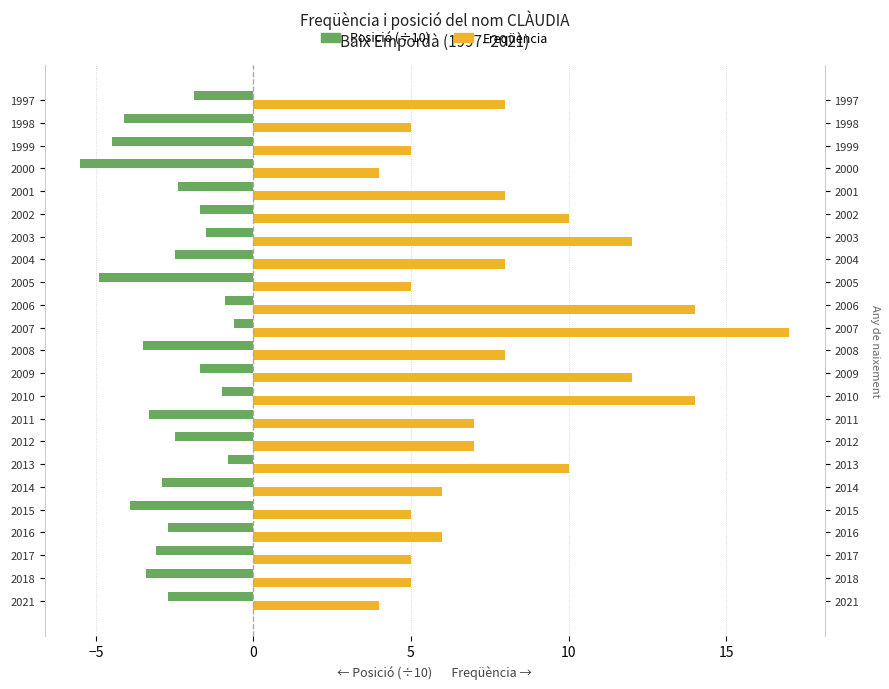

What is the difference between the highest and lowest values at 2016?

8.7